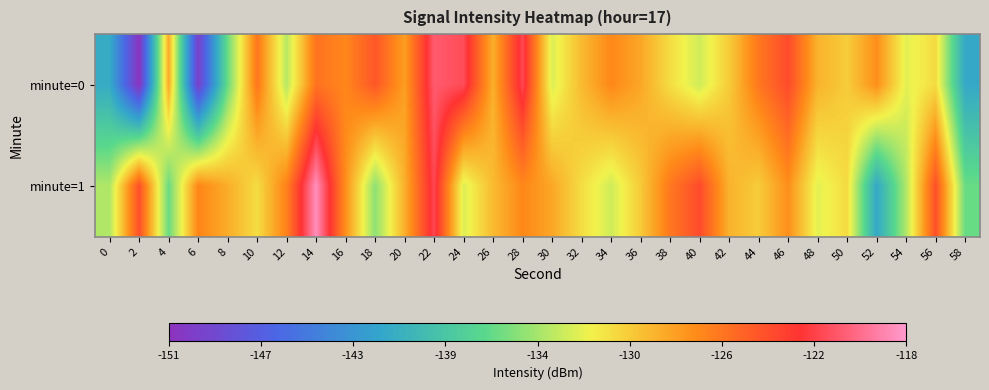

Which series has the largest range (max minus min)?

minute=0